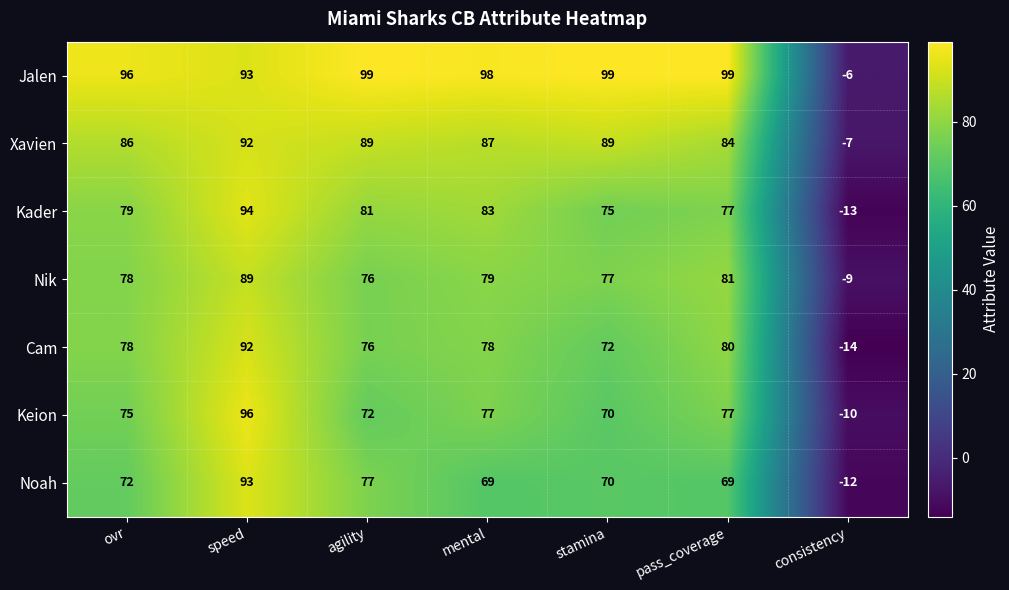

Count the number of data series in this chart.

7